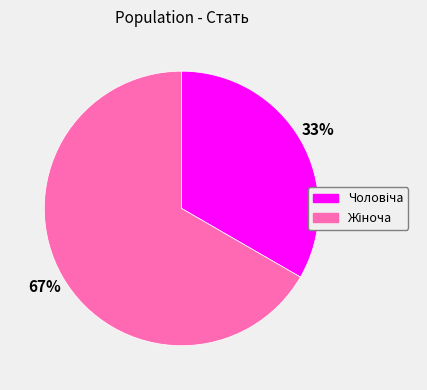

Does any single category account for the majority?

Yes